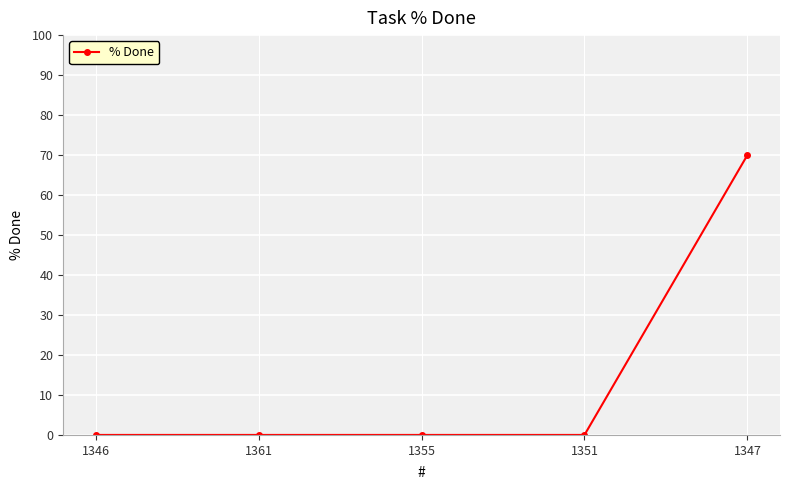

What is the difference between the maximum and minimum values?

70